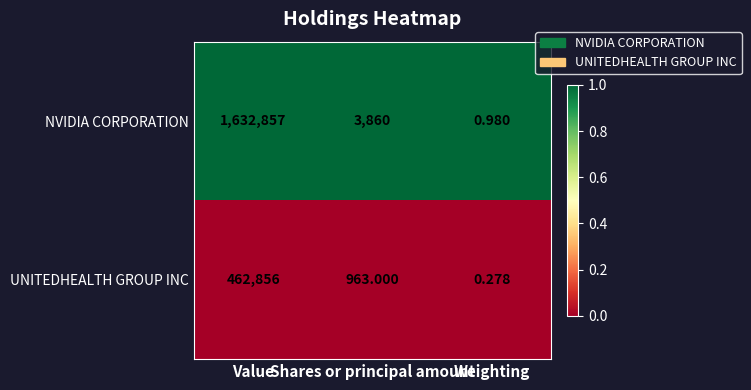

Which series has the largest total across all categories?

NVIDIA CORPORATION